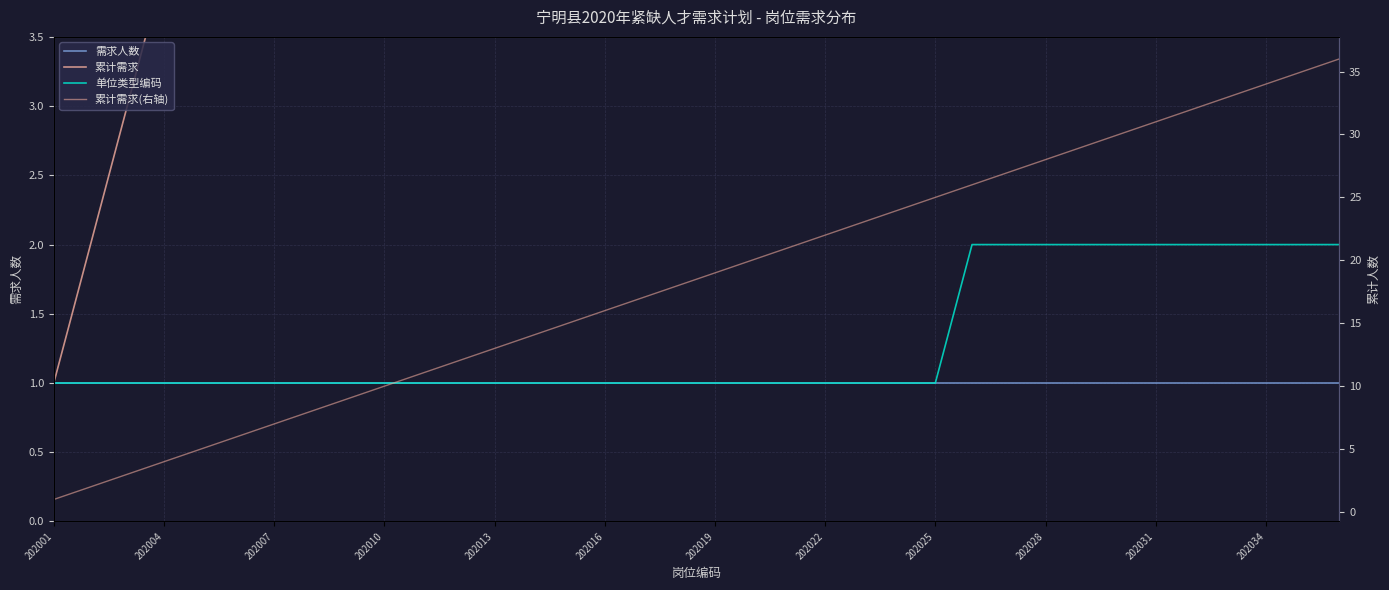

At how many categories does at least one series exceed 11?

25